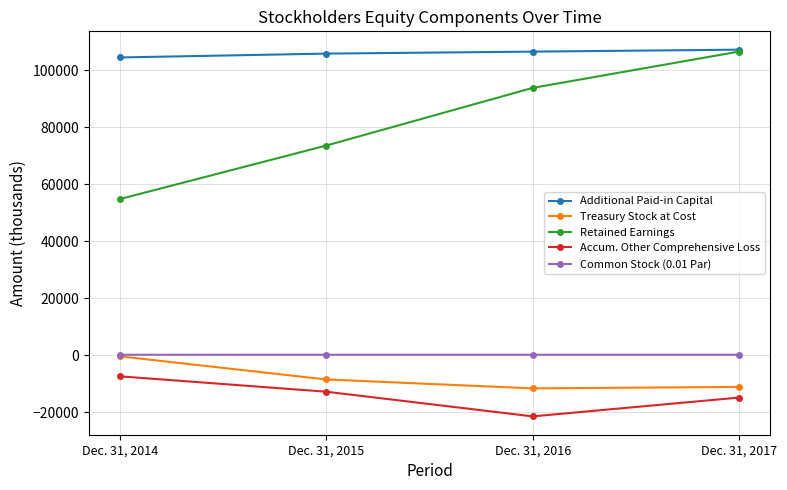

Is the value of Treasury Stock at Cost at Dec. 31, 2015 greater than the value of Common Stock (0.01 Par) at Dec. 31, 2015?

No